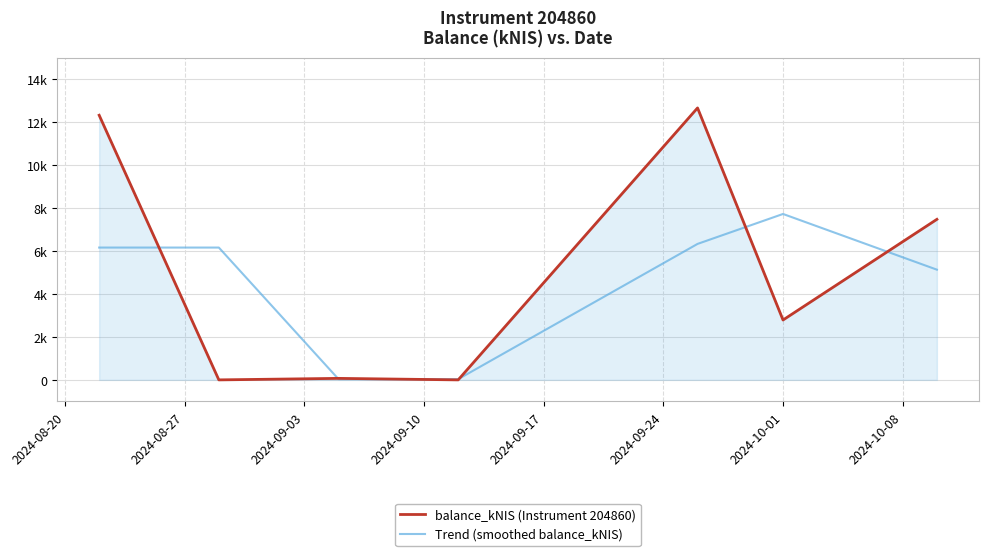

What are all the series names shown in the legend?

balance_kNIS (Instrument 204860), Trend (smoothed balance_kNIS)